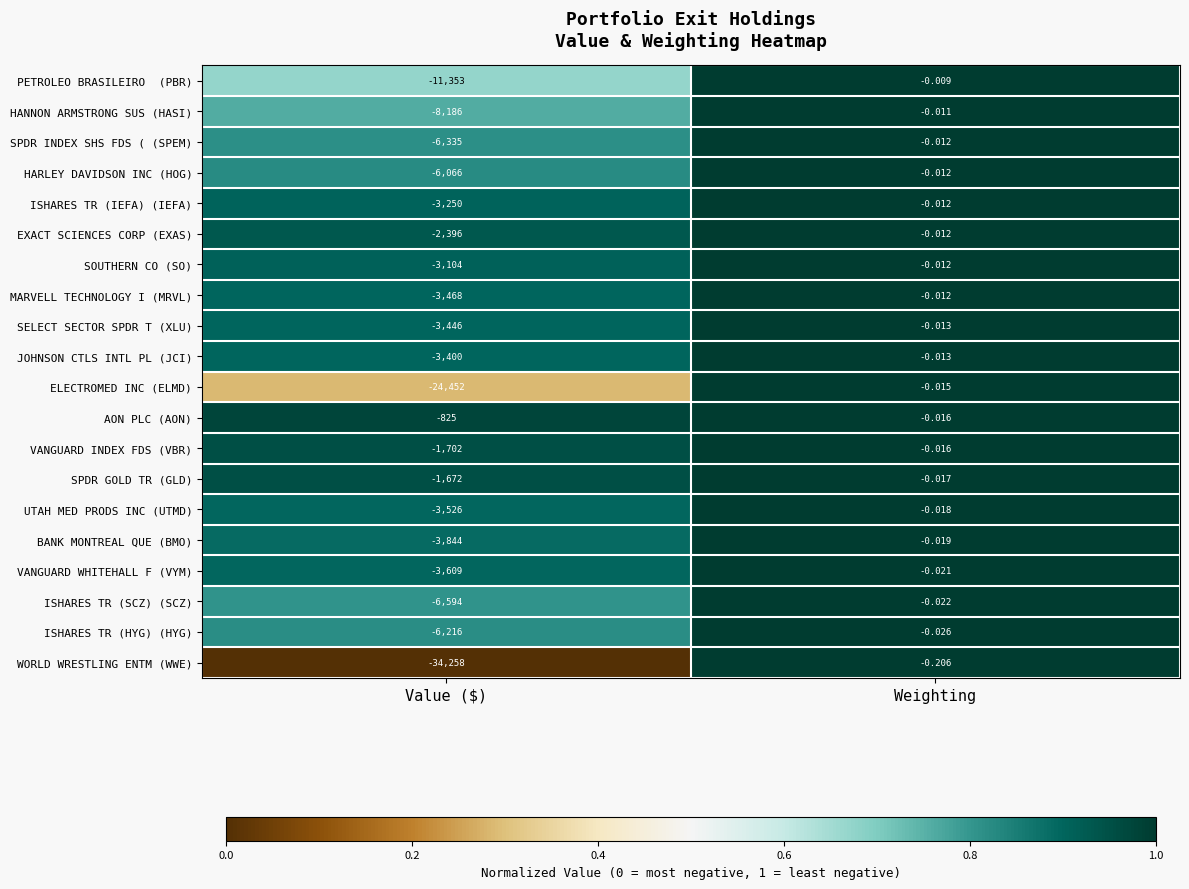

At which label is ISHARES TR (SCZ) (SCZ) closest to -3297?

Weighting